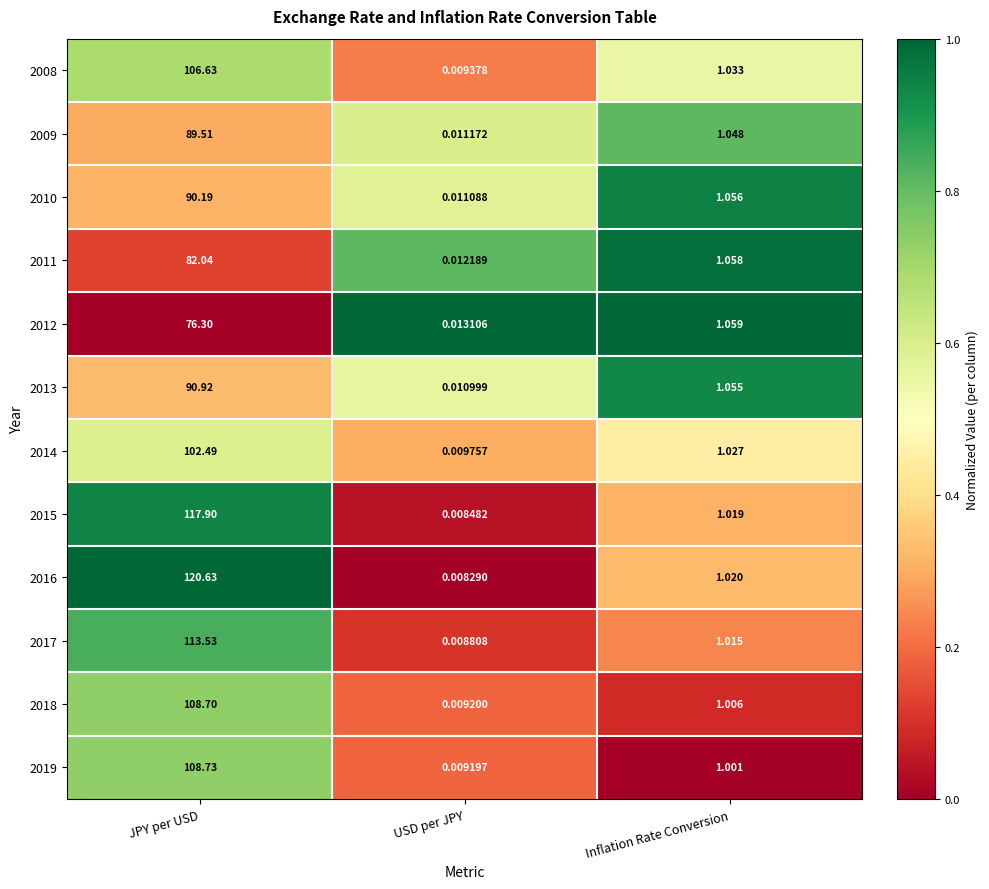

At which category is the sum across all series the highest?

JPY per USD